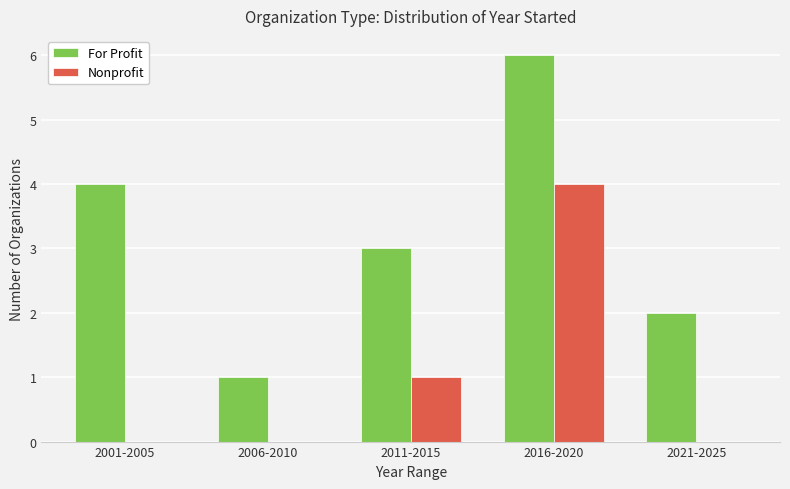

Which series has the largest total across all categories?

For Profit